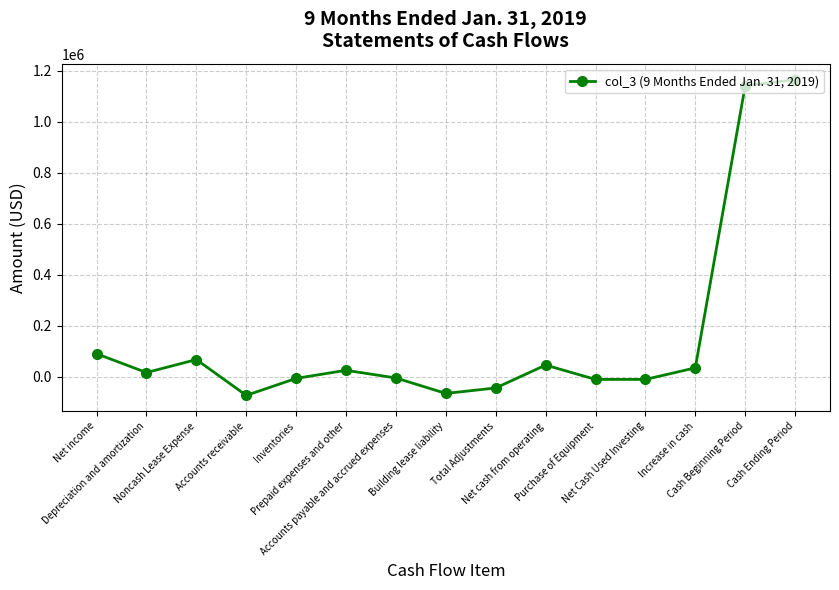

What is the sum of all values?

2363247